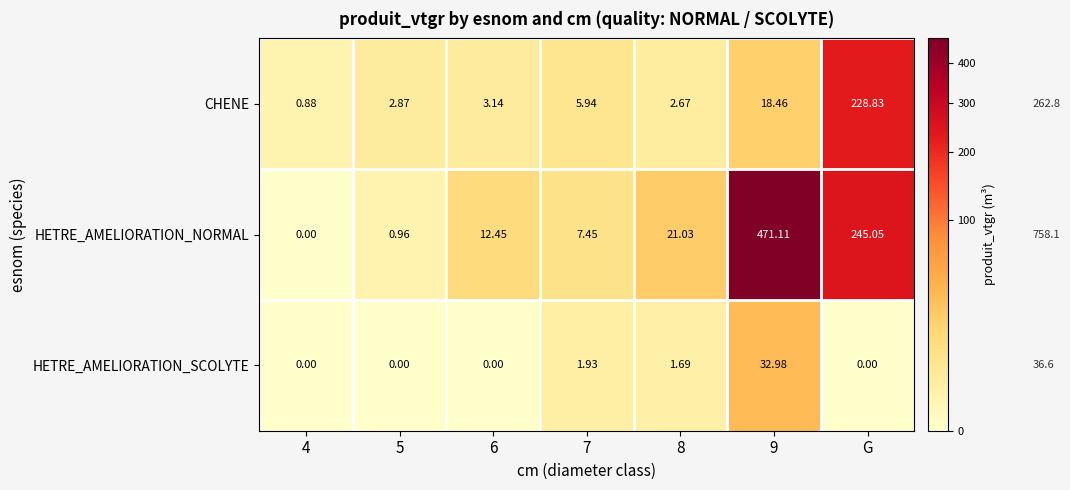

List the series in order of their peak value, lowest first.

HETRE_AMELIORATION_SCOLYTE, CHENE, HETRE_AMELIORATION_NORMAL